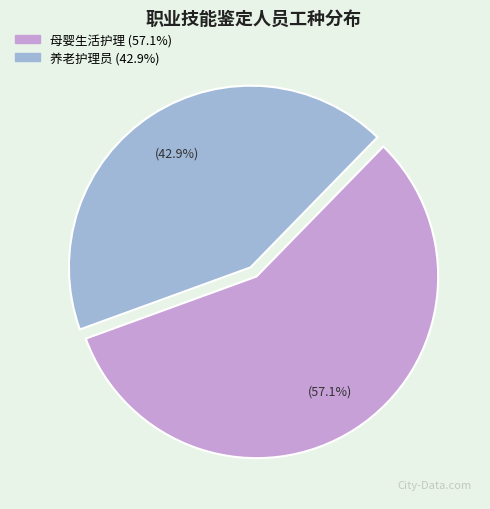

What is the largest slice in the pie chart?

母婴生活护理